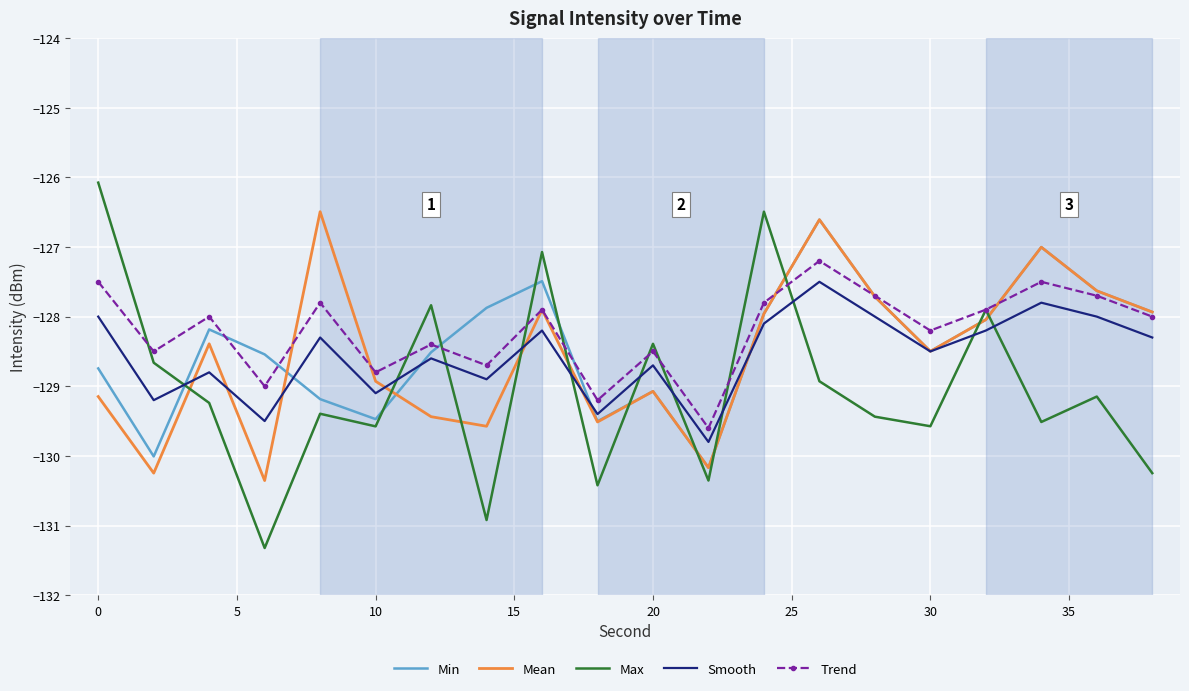

True or false: Max and Mean intersect in this chart.

True